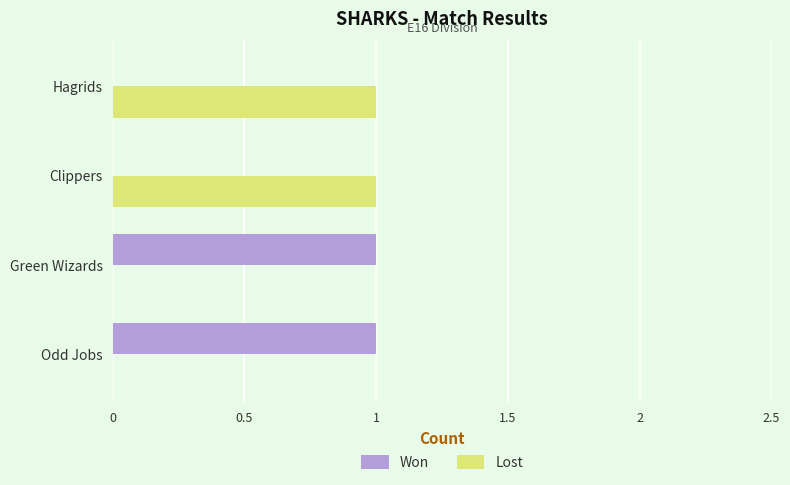

Is it true that Lost equals 0 at Green Wizards?

True